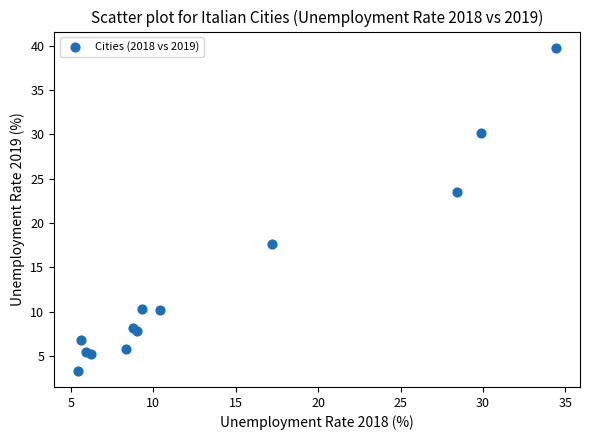

What Y value in the scatter plot is closest to 21?

23.5